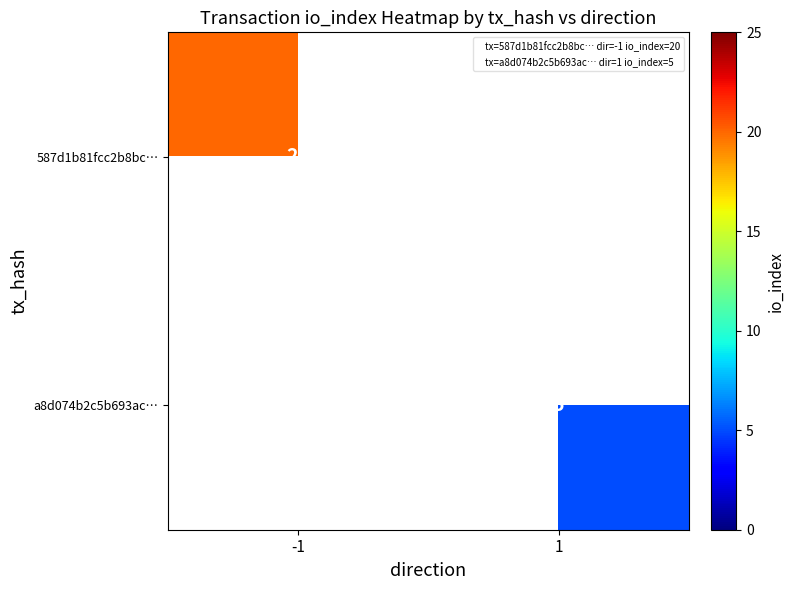

What is the maximum value shown in the chart?

20.0